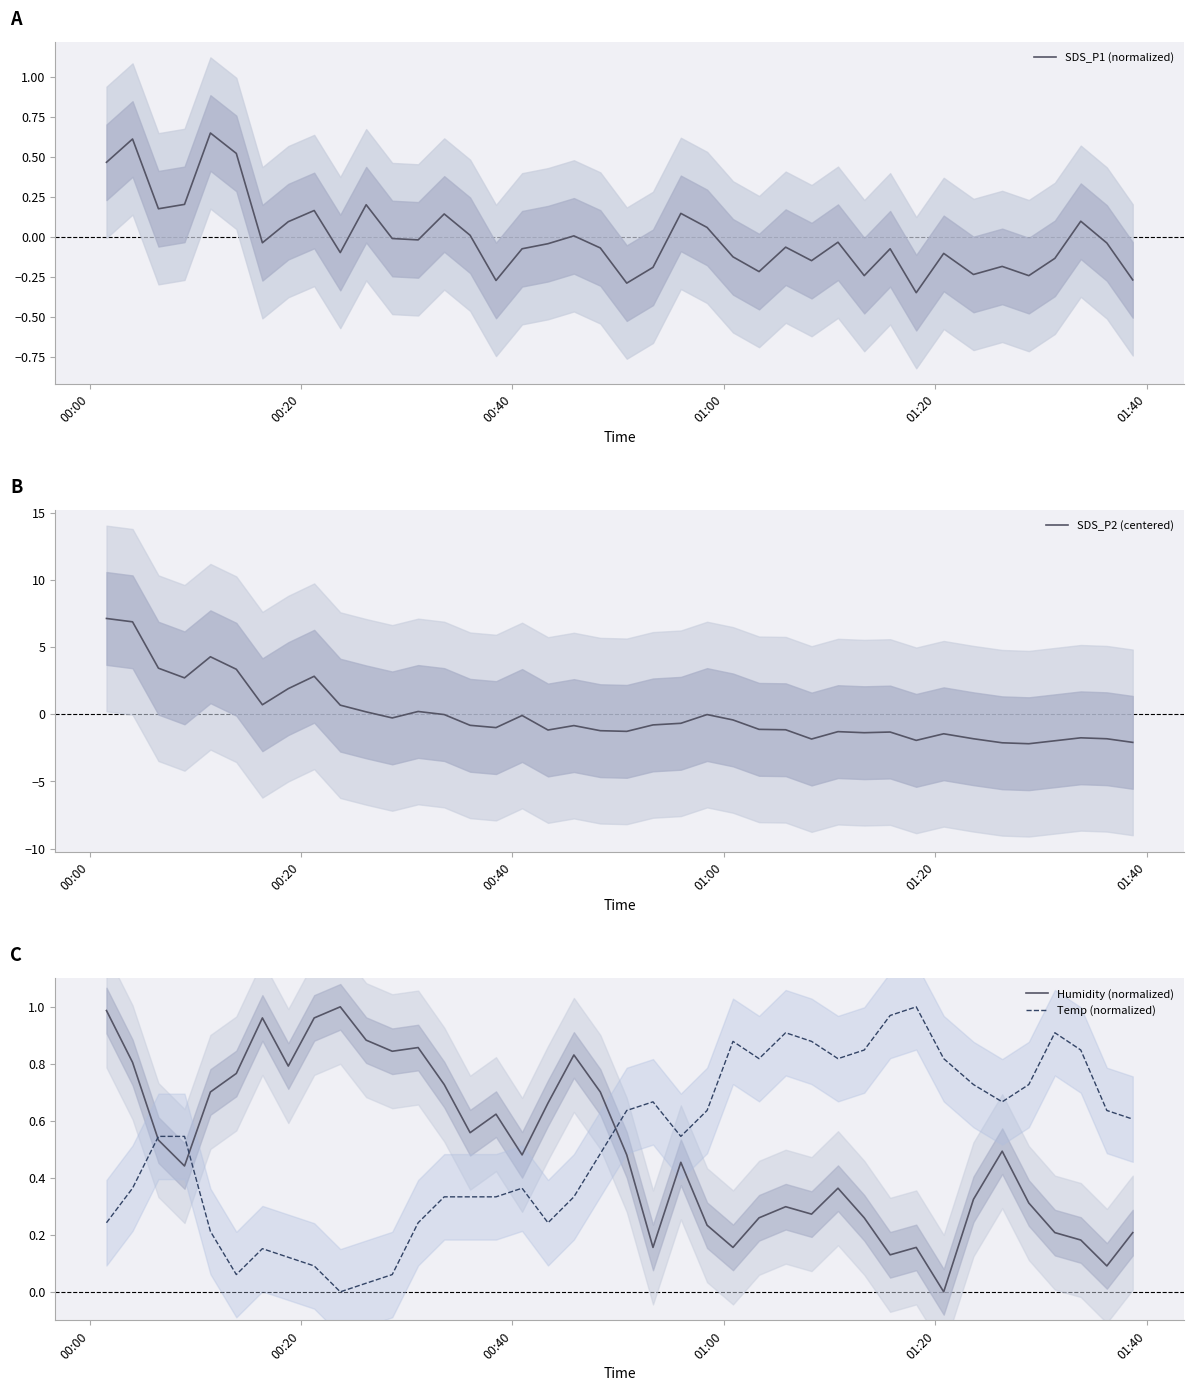

How many times do Temp (normalized) and SDS_P1 (normalized) cross each other?

7